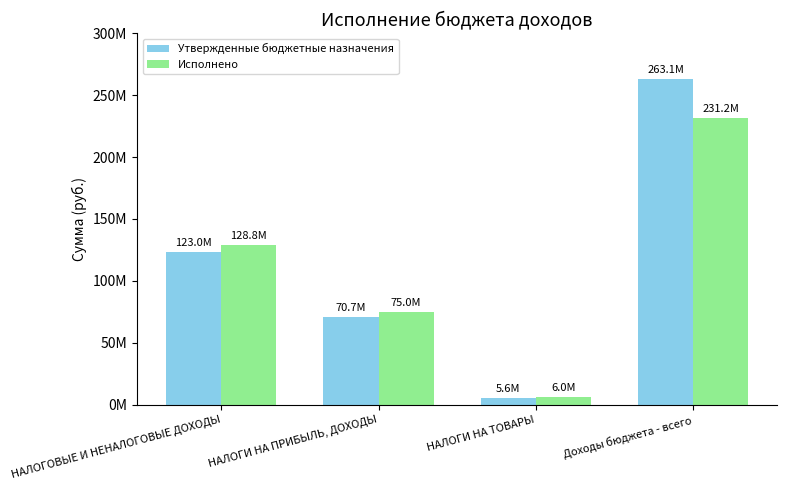

The Утвержденные бюджетные назначения series shows 101425745.2 at НАЛОГИ НА ПРИБЫЛЬ, ДОХОДЫ. True or false?

False